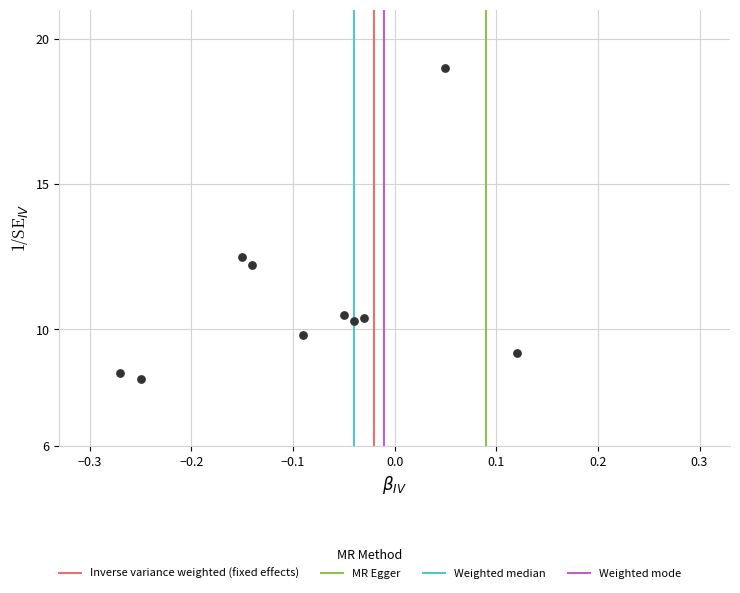

What is the range of X values (max minus min)?

0.4